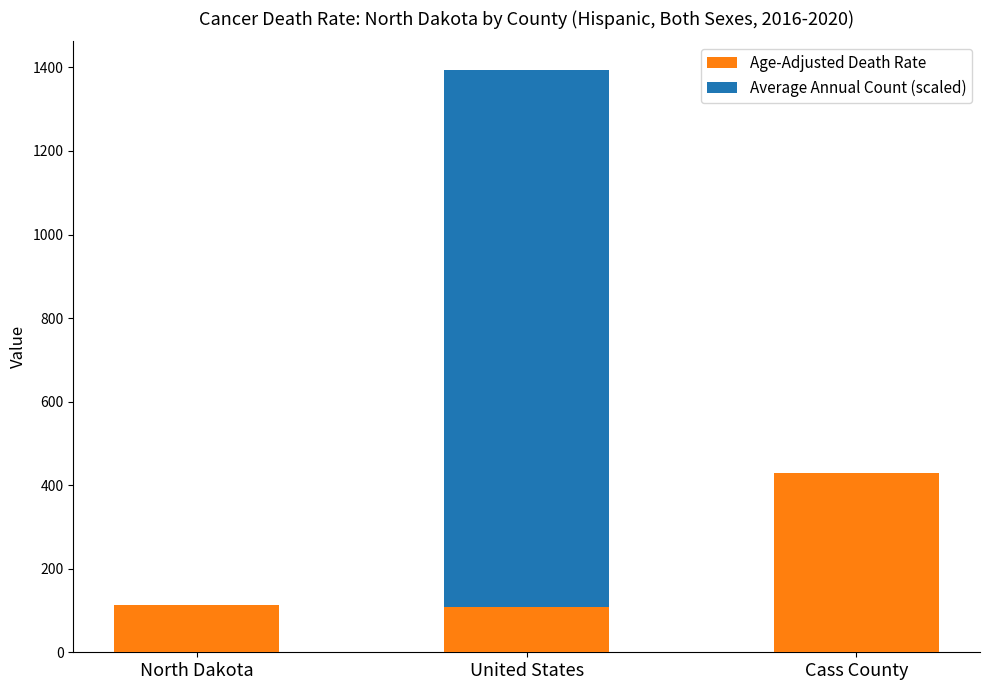

What is the sum of all Age-Adjusted Death Rate values?

649.7